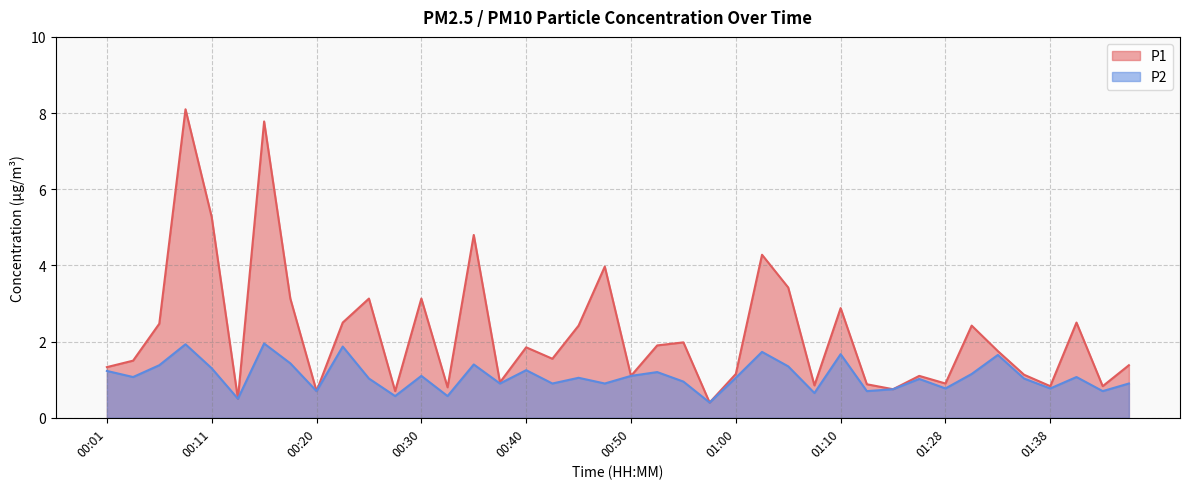

At how many categories does at least one series exceed 6?

2